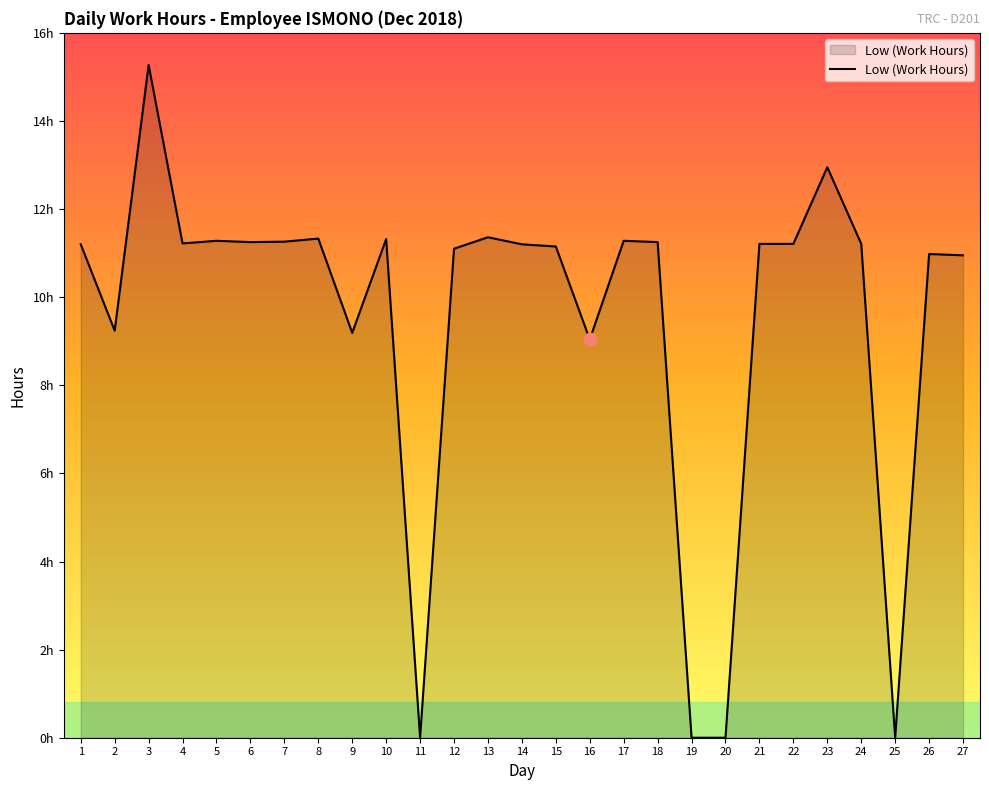

What is the change in value from 10 to 19?

-11.3